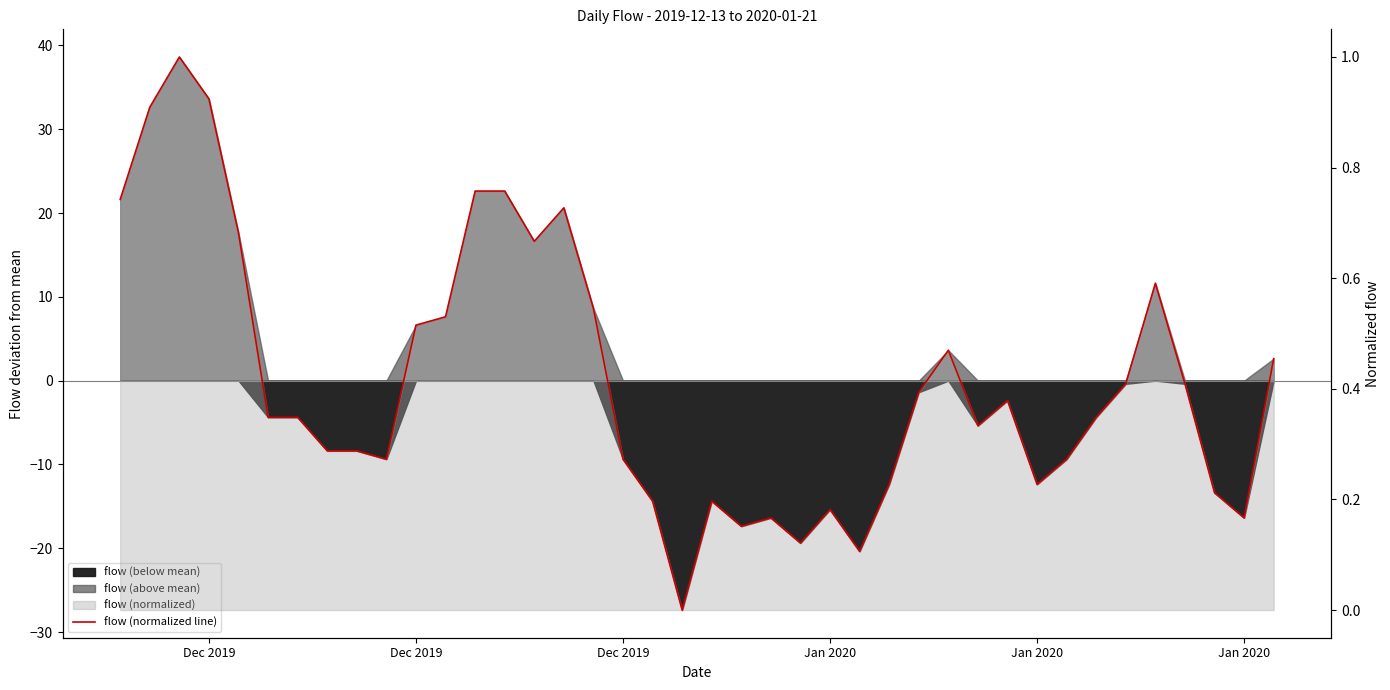

How many lines are shown in the chart?

1